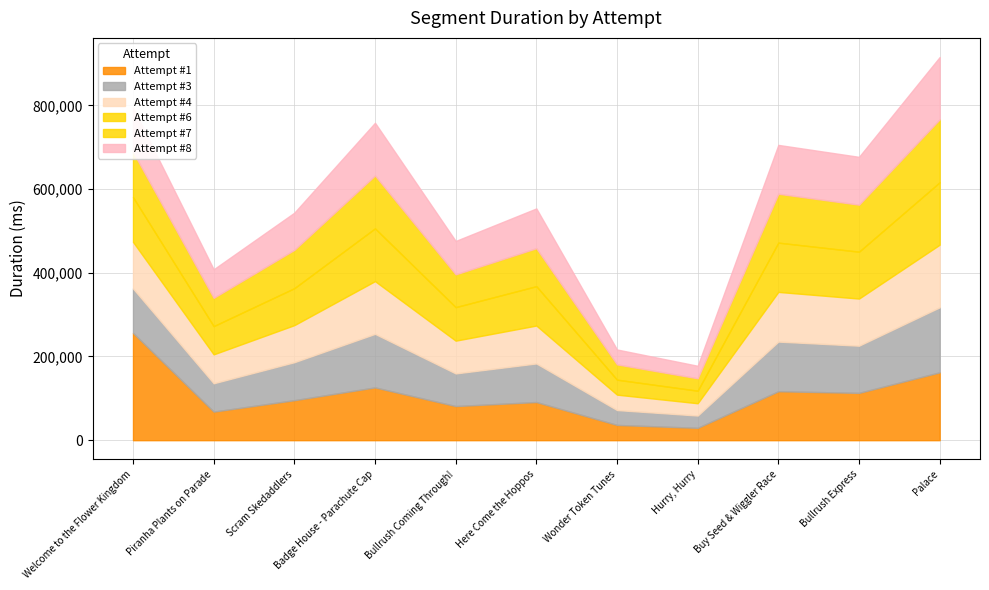

What is the difference between the maximum and second lowest values in the Attempt #7 series?

113935